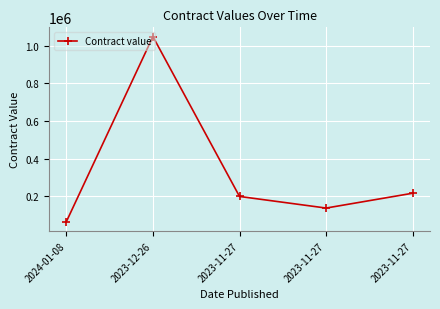

Where is the first local minimum?

2023-11-27